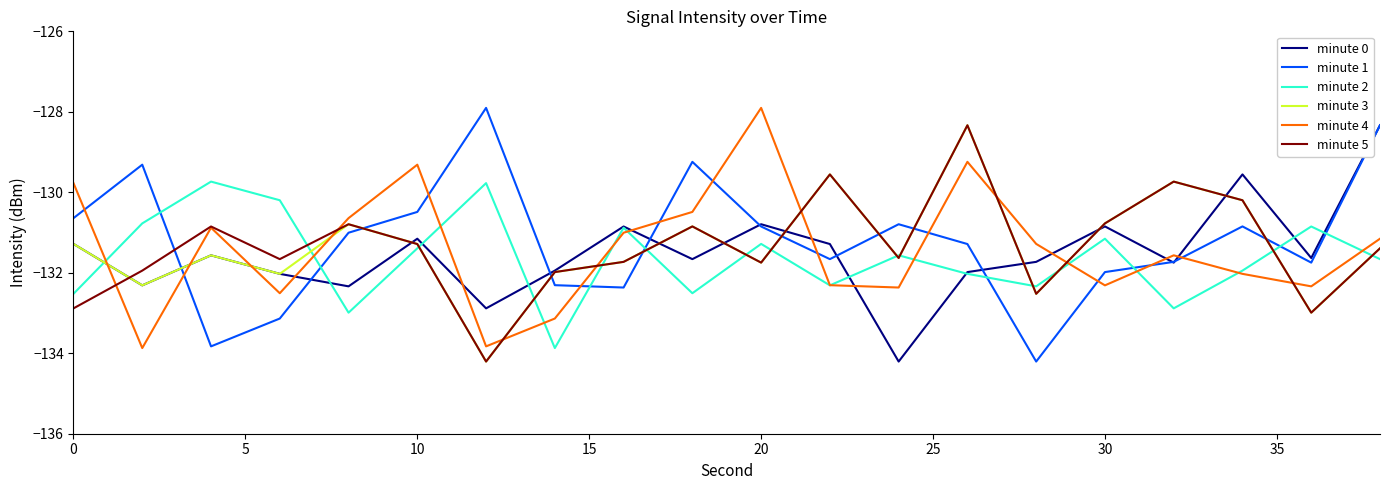

How many times do minute 3 and minute 1 cross each other?

8